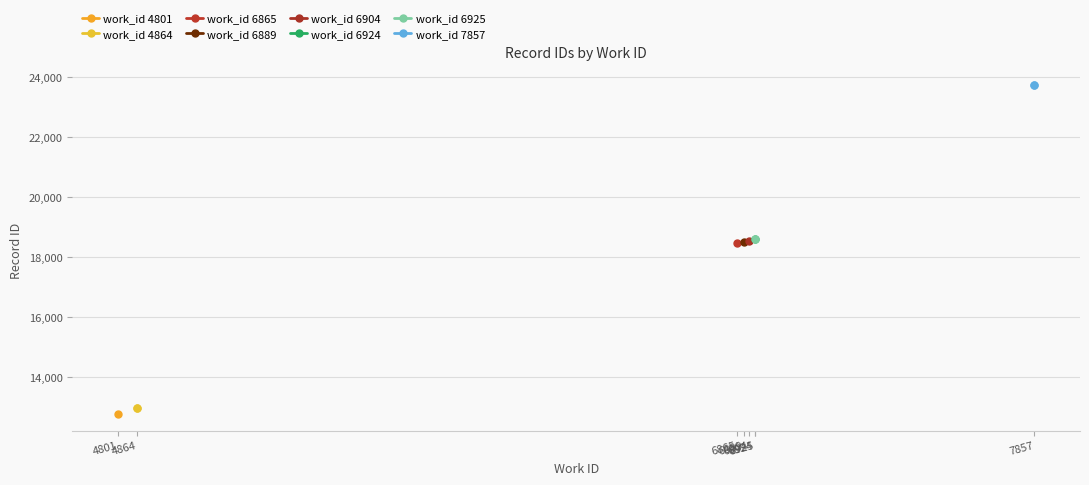

What is the value of the work_id 4864 point at the 1st from the left?

12977